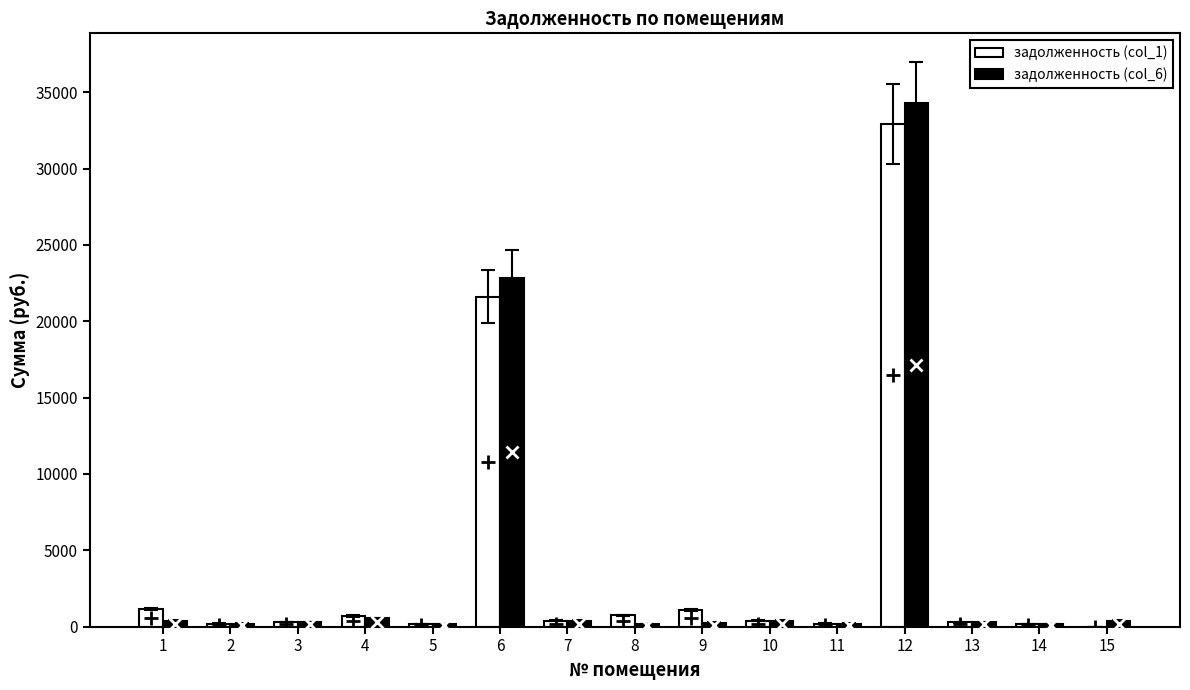

What is the spread (max minus min) of values at 15?

377.4